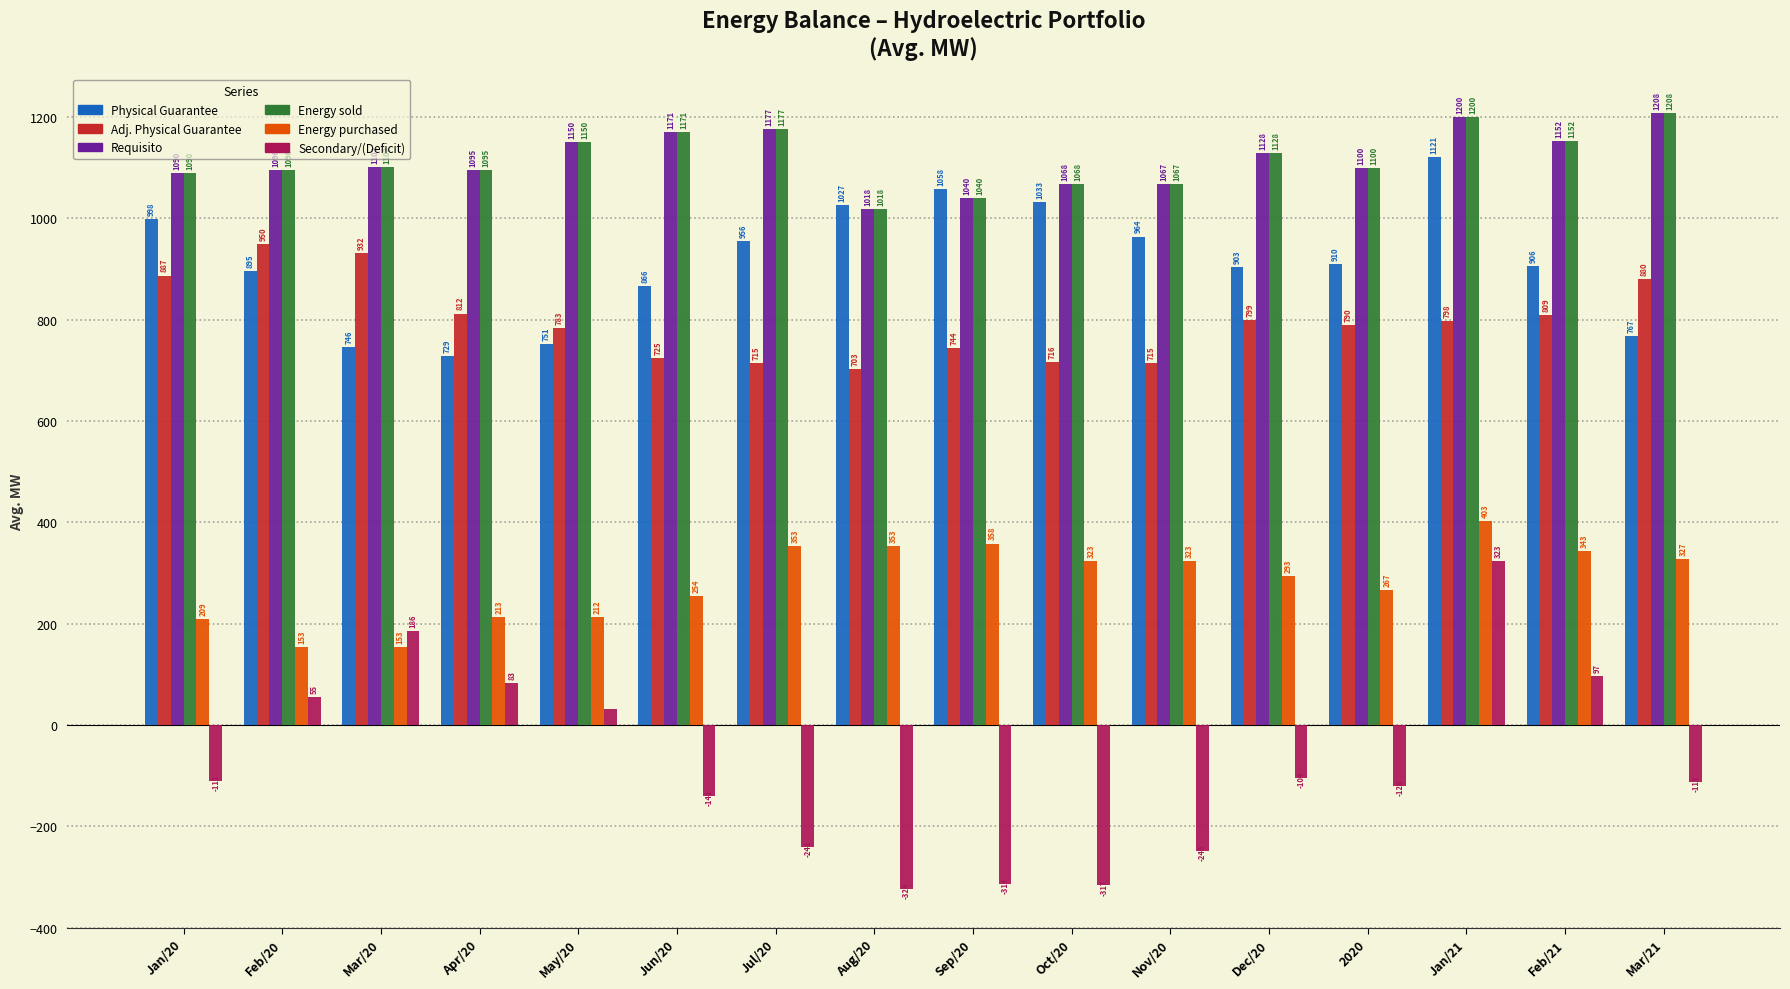

What is the difference between the maximum and minimum values in the Secondary/(Deficit) series?

647